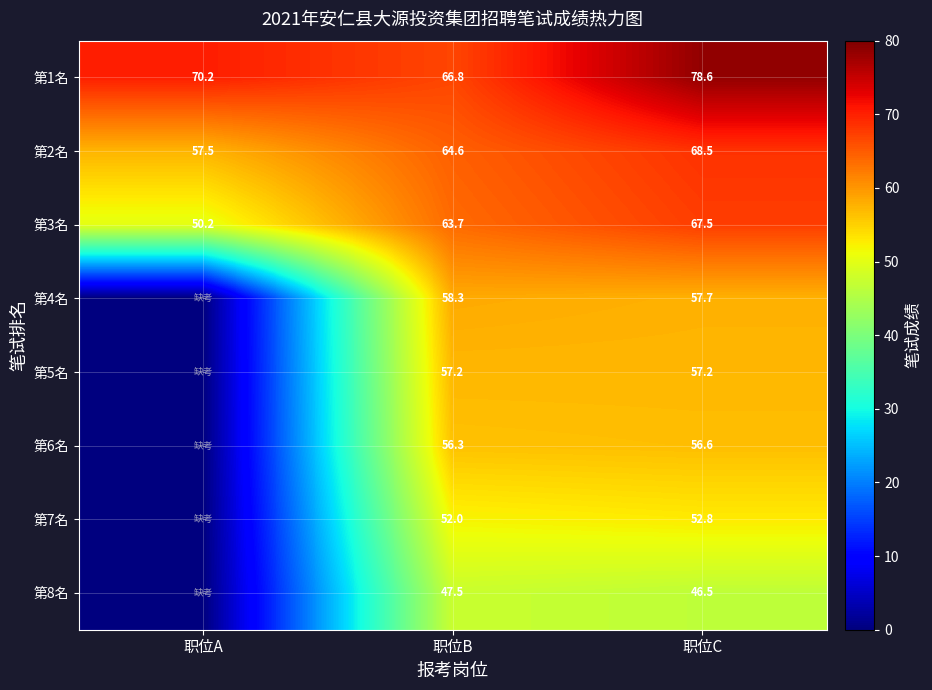

What is the average value of the 第3名 series?

60.5